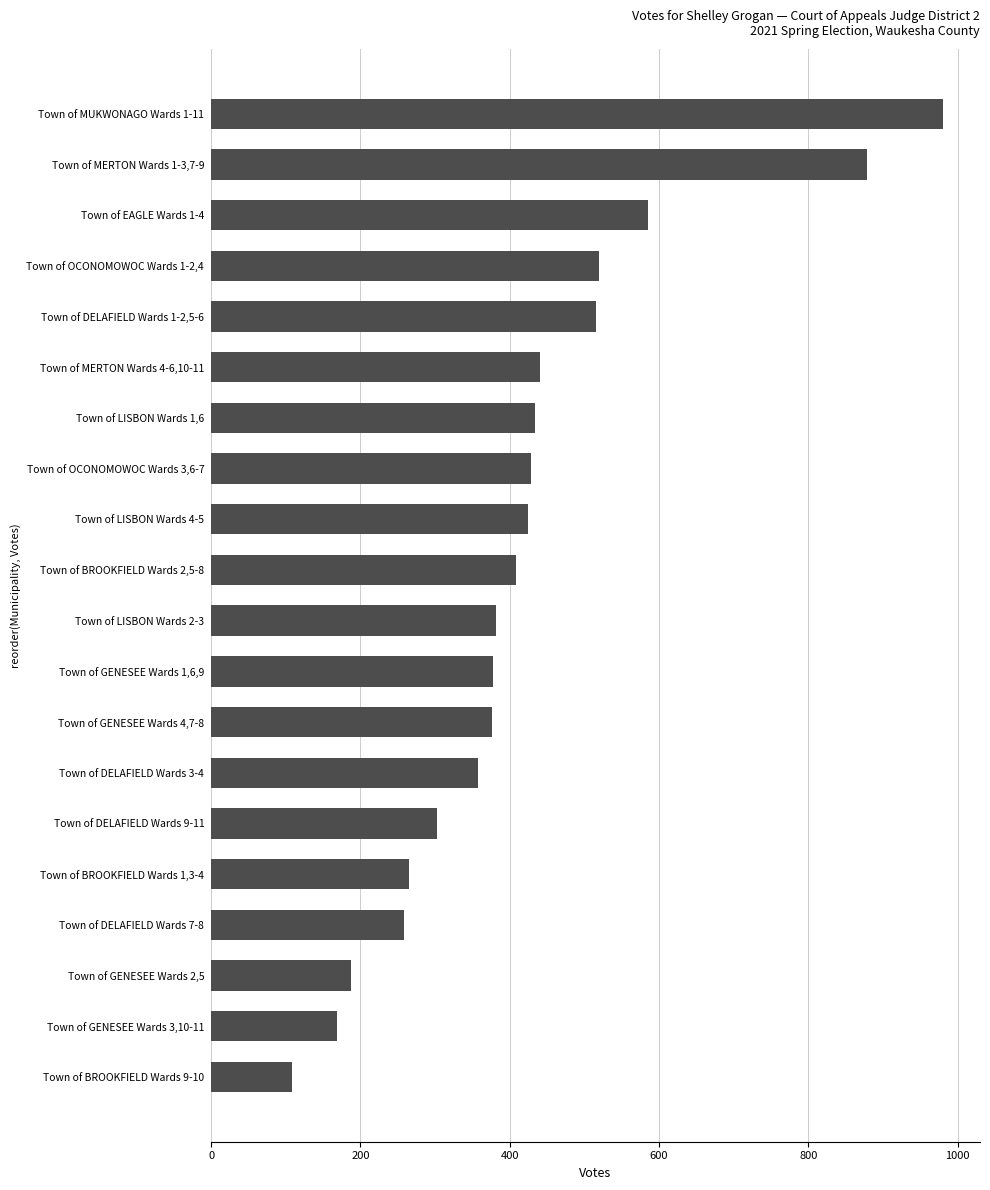

Is it true that the value at Town of LISBON Wards 4-5 is 695?

False